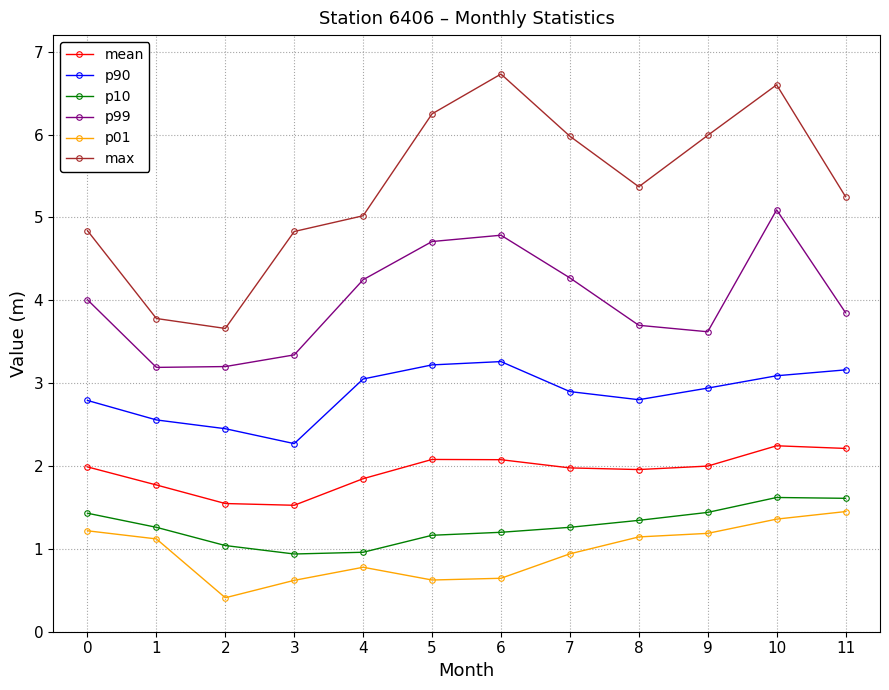

The value of mean at 3 is 1.5. True or false?

True